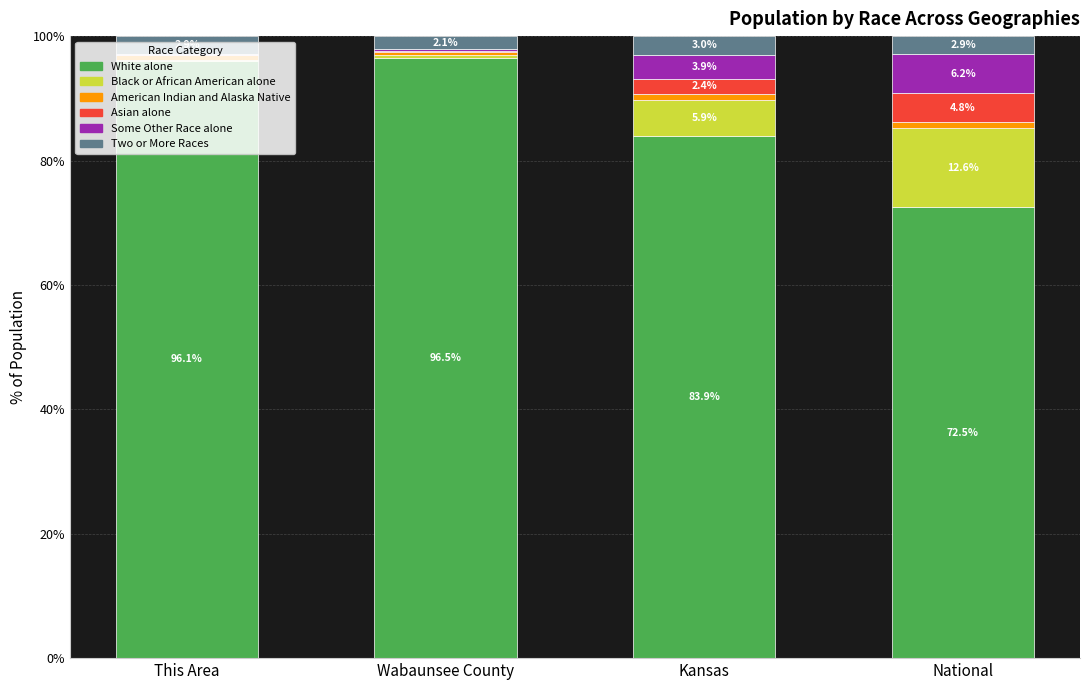

True or false: White alone has a value of 96.5 at Wabaunsee County.

True